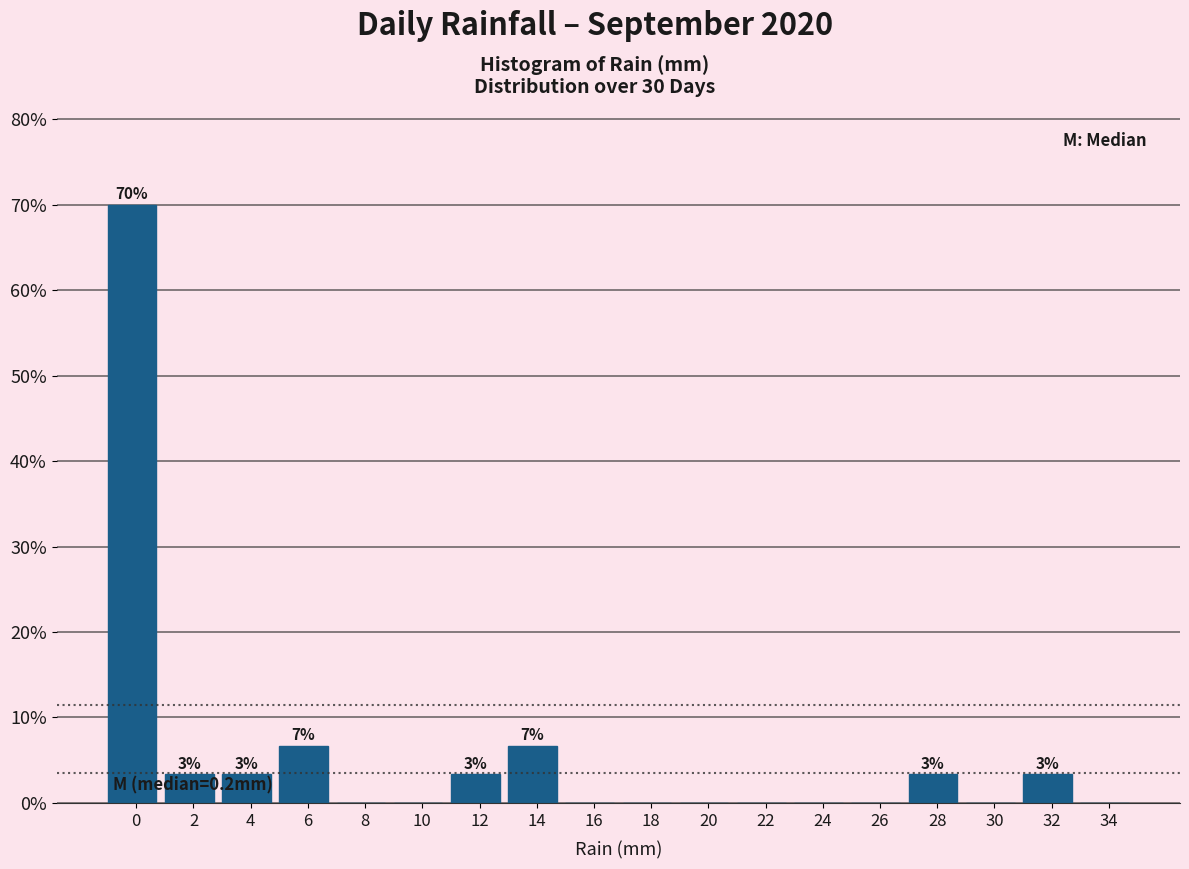

Reading left to right, extract all data points from this chart.

0=70.0	2=3.3	4=3.3	6=6.7	8=0.0	10=0.0	12=3.3	14=6.7	16=0.0	18=0.0	20=0.0	22=0.0	24=0.0	26=0.0	28=3.3	30=0.0	32=3.3	34=0.0